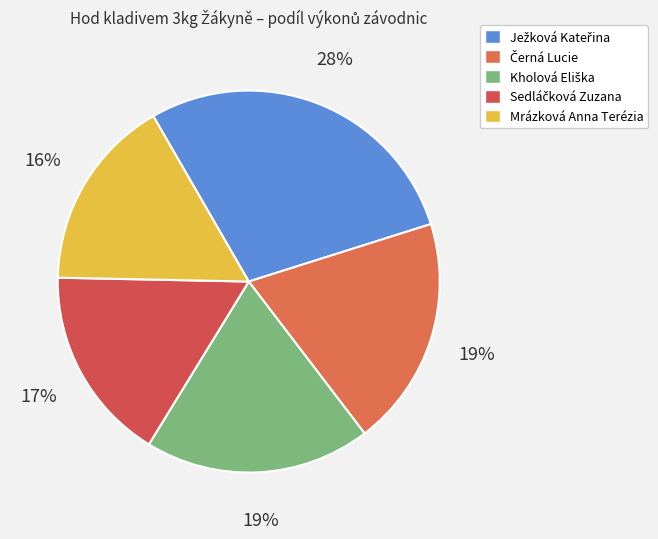

Does any single category account for the majority?

No